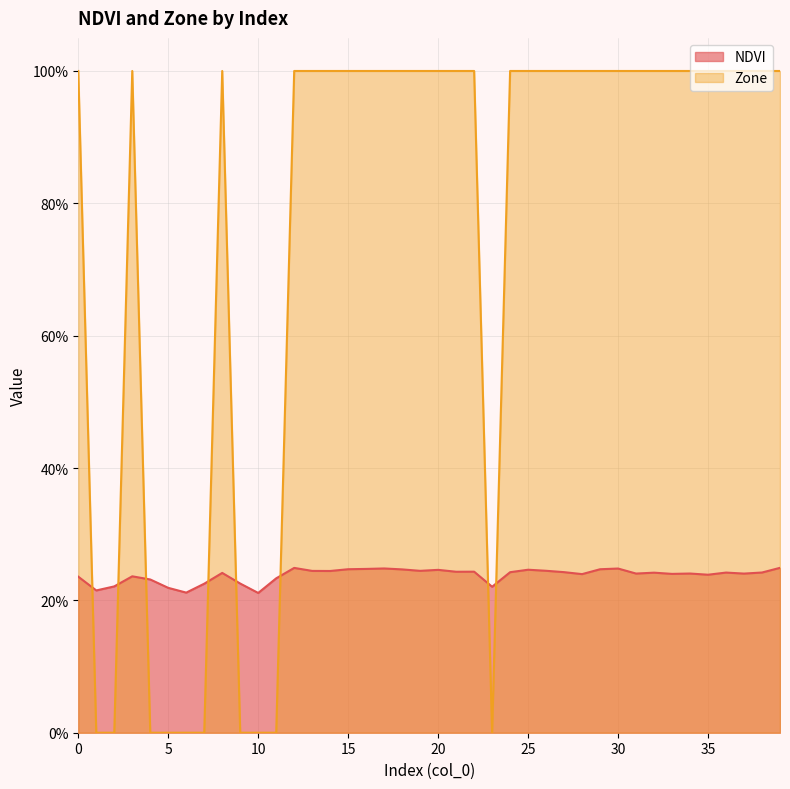

True or false: Zone has a value of 1.0 at 8.

True